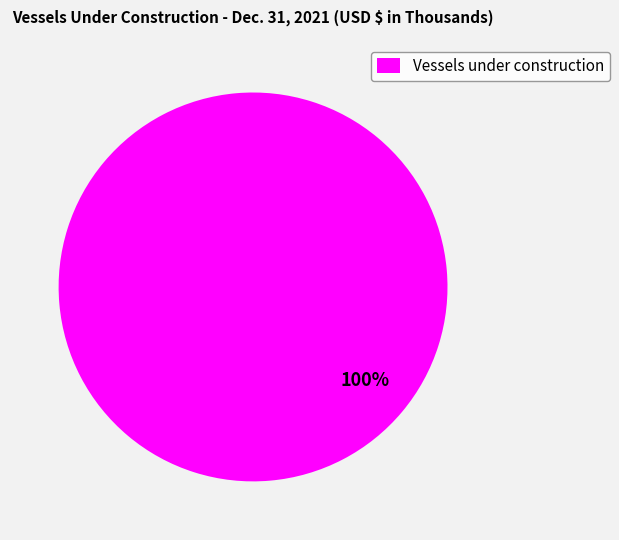

True or false: Vessels under construction accounts for 100% of the total.

True